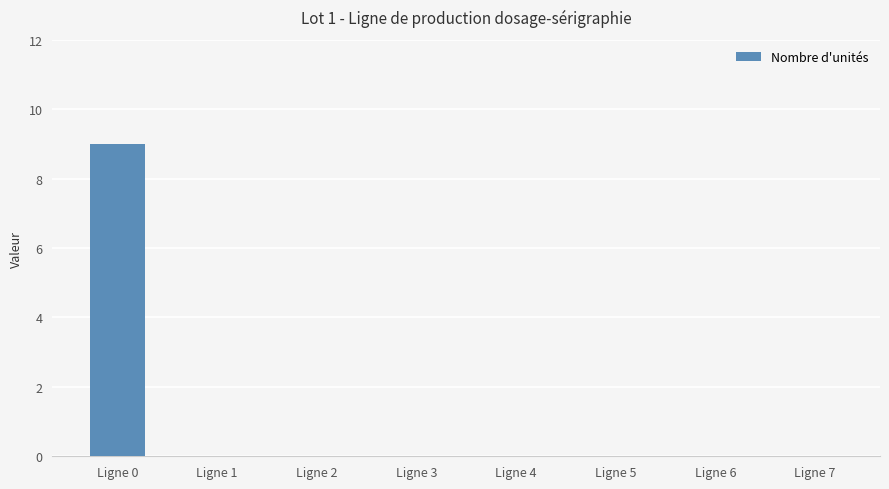

True or false: the data shows 0 at Ligne 5.

True